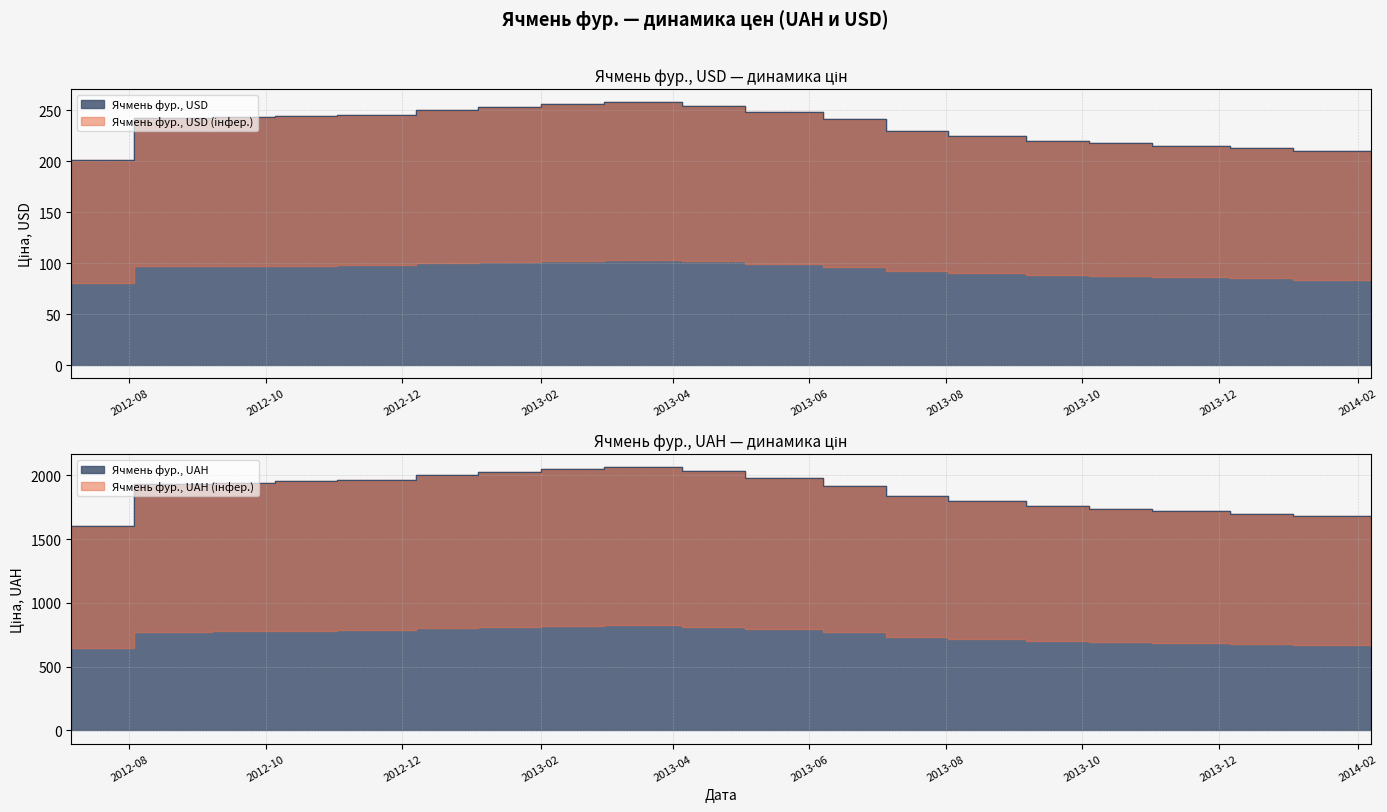

What is the total value across all series at 2012-10-05?

2197.7